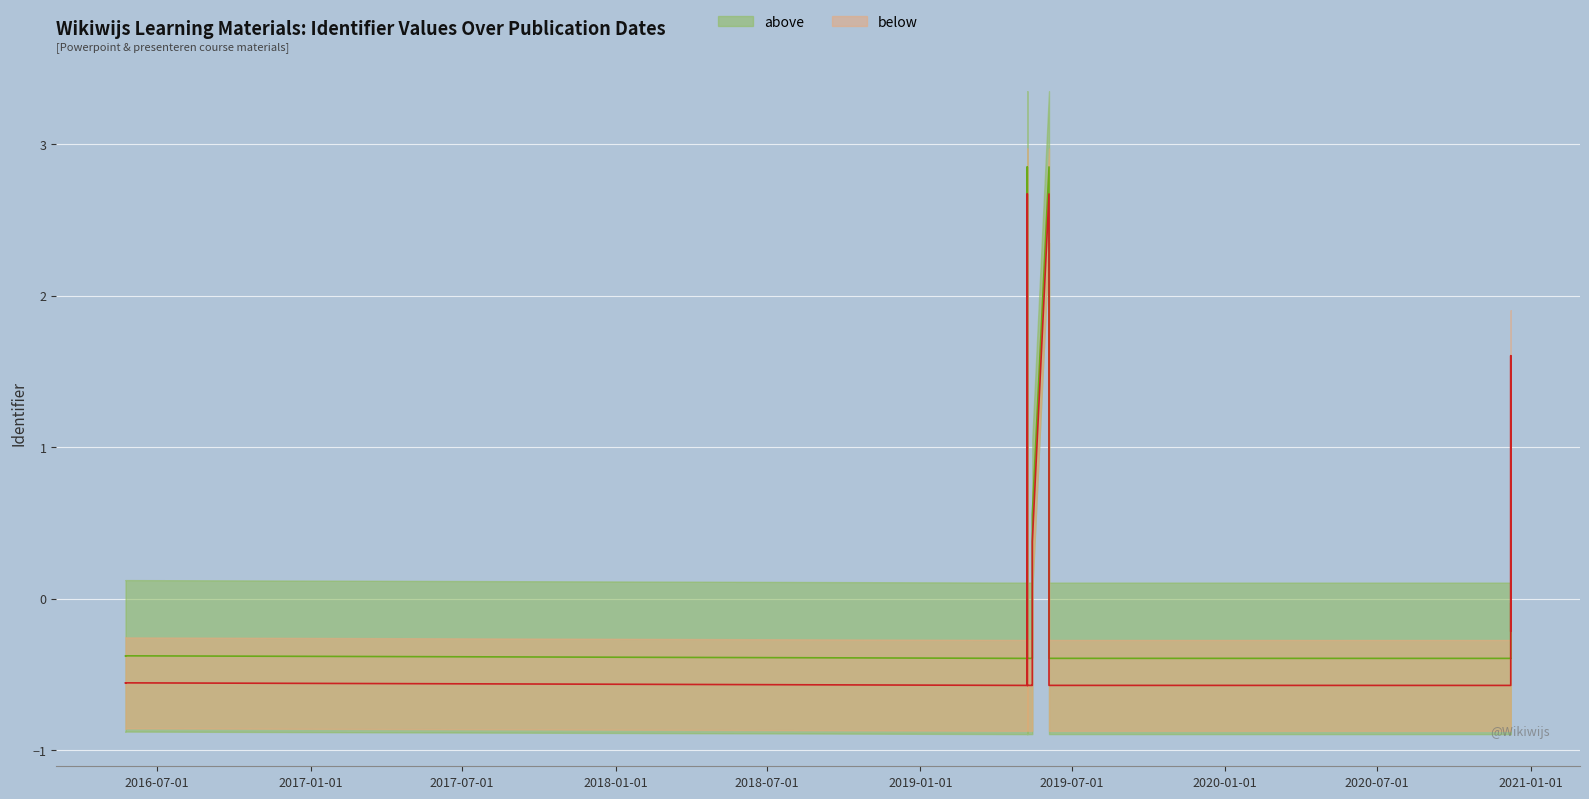

At which category does above reach its first local valley?

2019-07-01